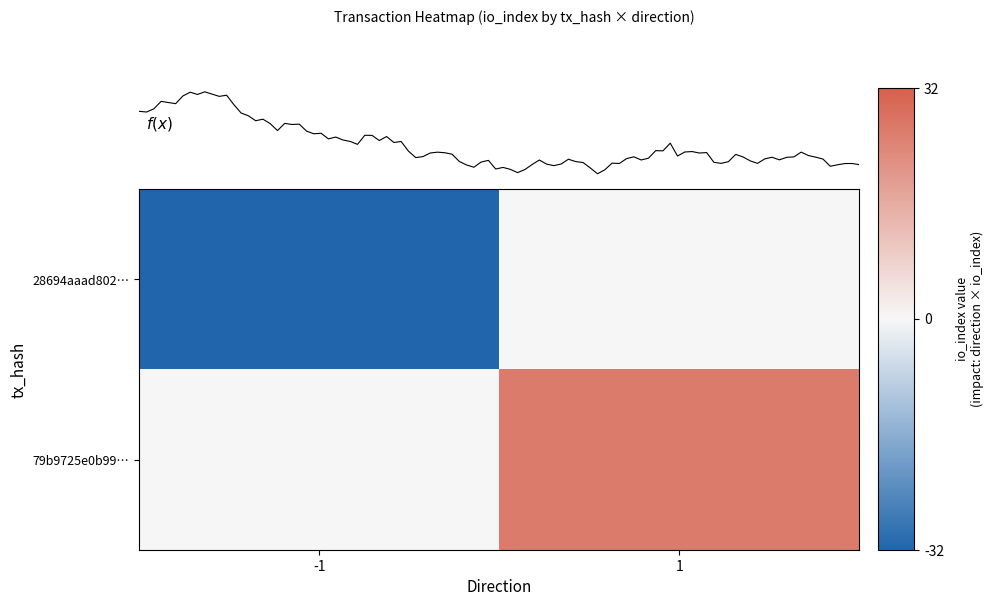

What is the sum of all 79b9725e0b99215e55fab393421e4d0edfea4d7 values?

27